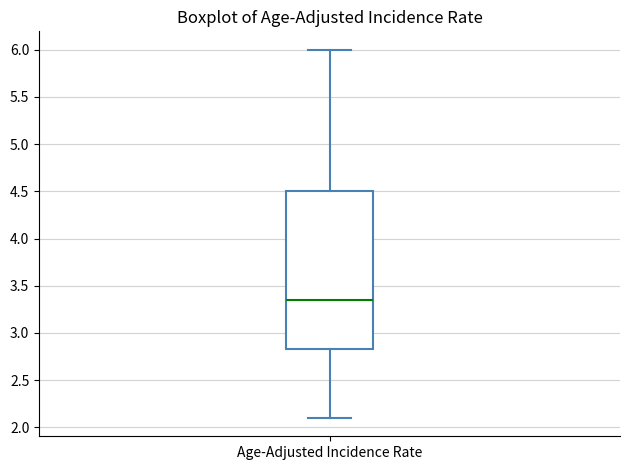

Transcribe this box plot: give where the median line is, the range the box spans, and where the two whiskers end, as read against the y-axis. The values are not printed on the chart, so give them approximately, as read against the axis.

median 3.35, box 2.85 to 4.50, whiskers 2.10 to 6.00